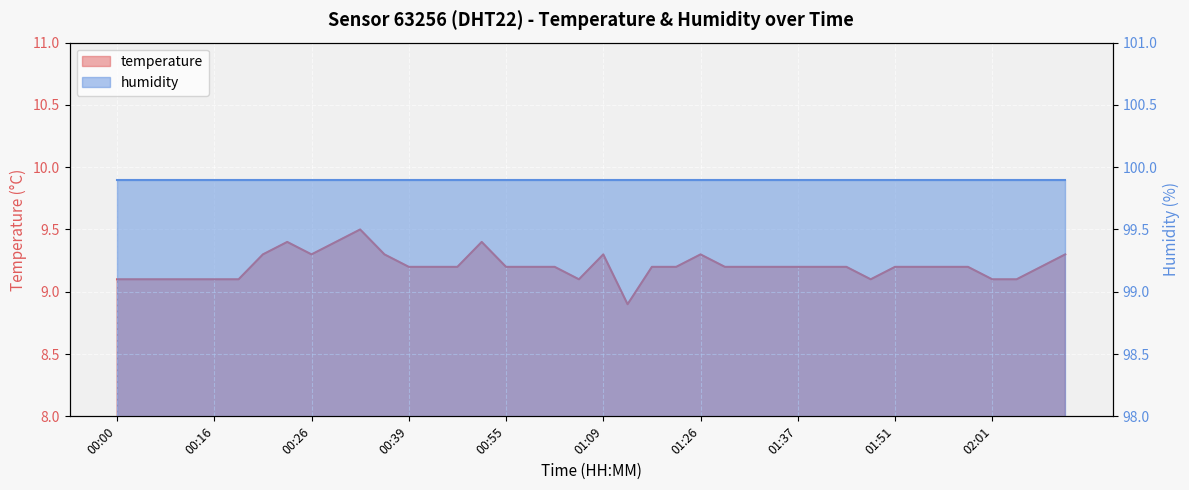

What is the approximate value at 02:06?

9.2